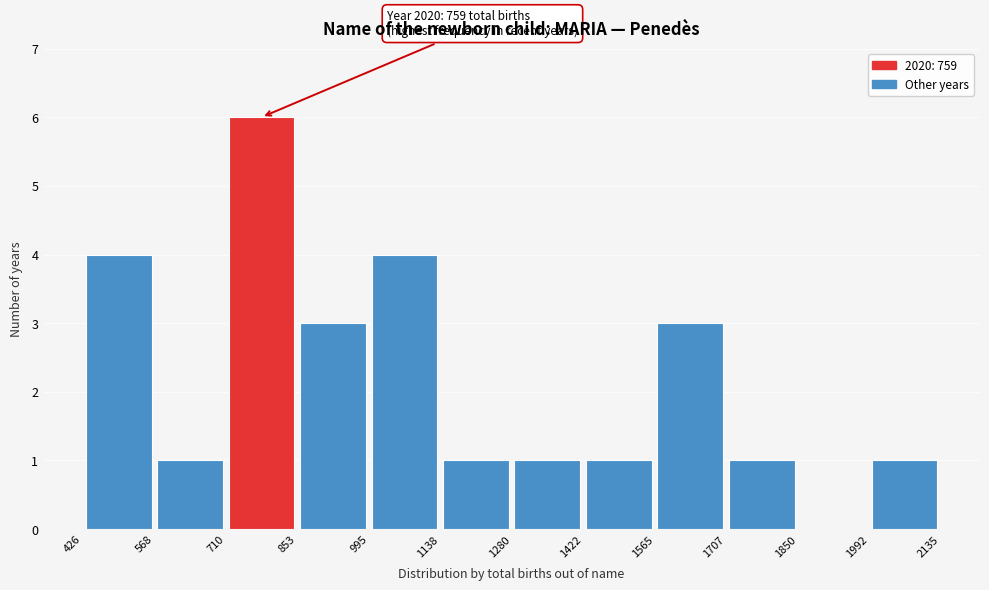

Which range on the x-axis has the tallest bar?

710 to 853